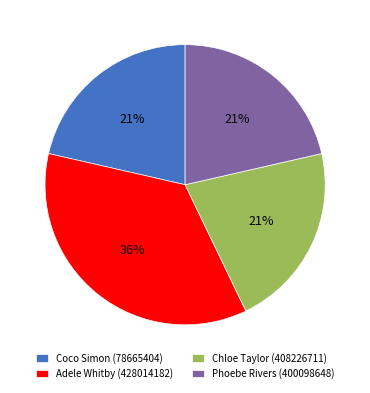

Does Chloe Taylor (408226711) represent more than half of the total?

No